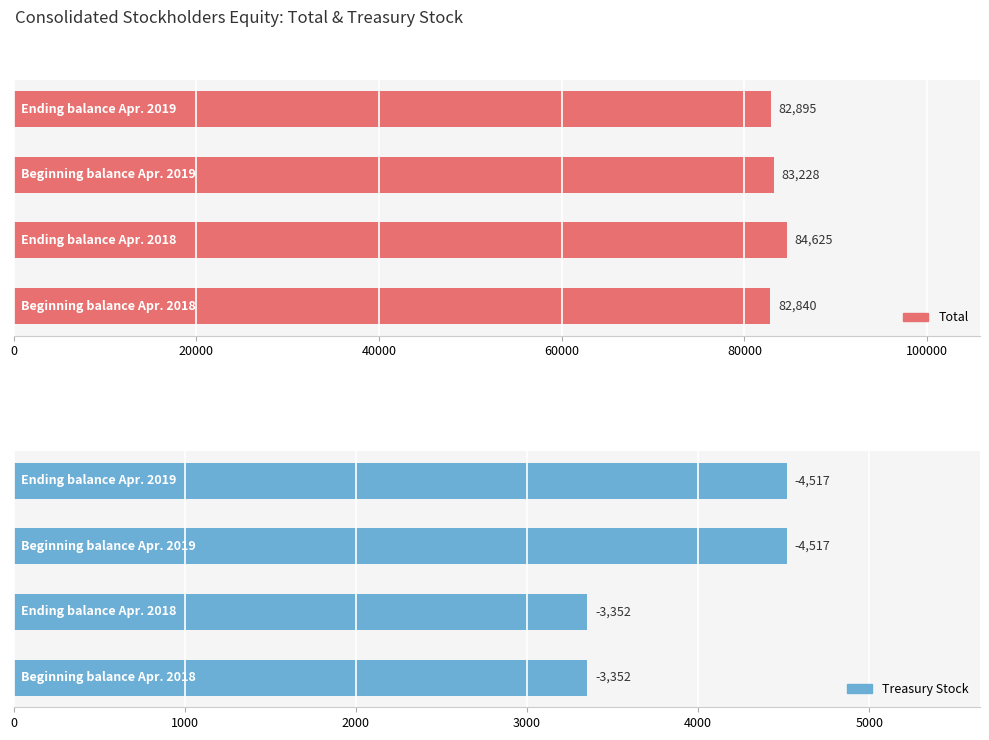

What is the maximum value for Treasury Stock?

4517